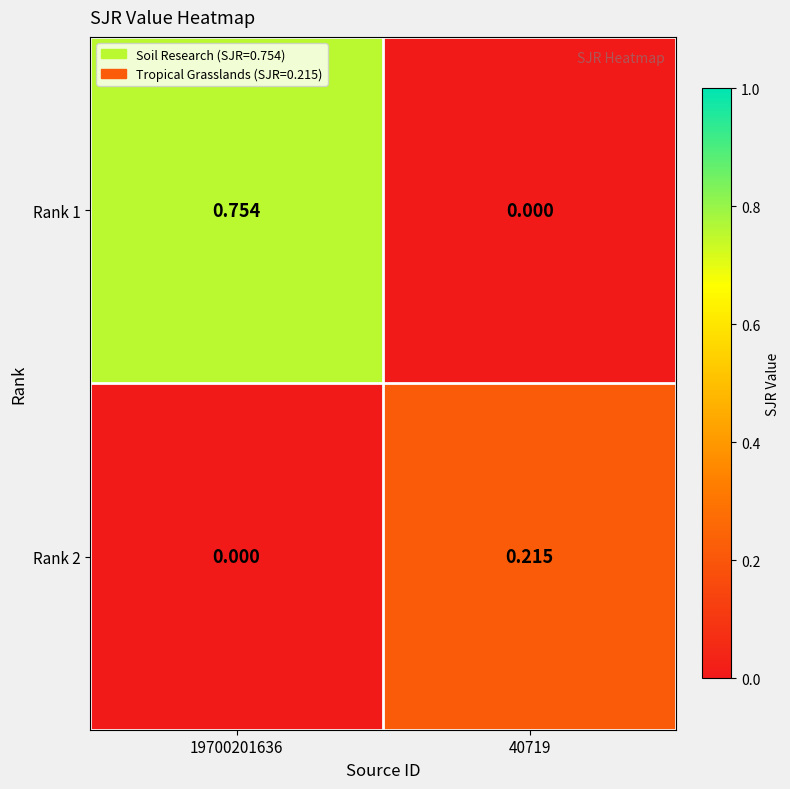

At how many categories does at least one series exceed 0?

2